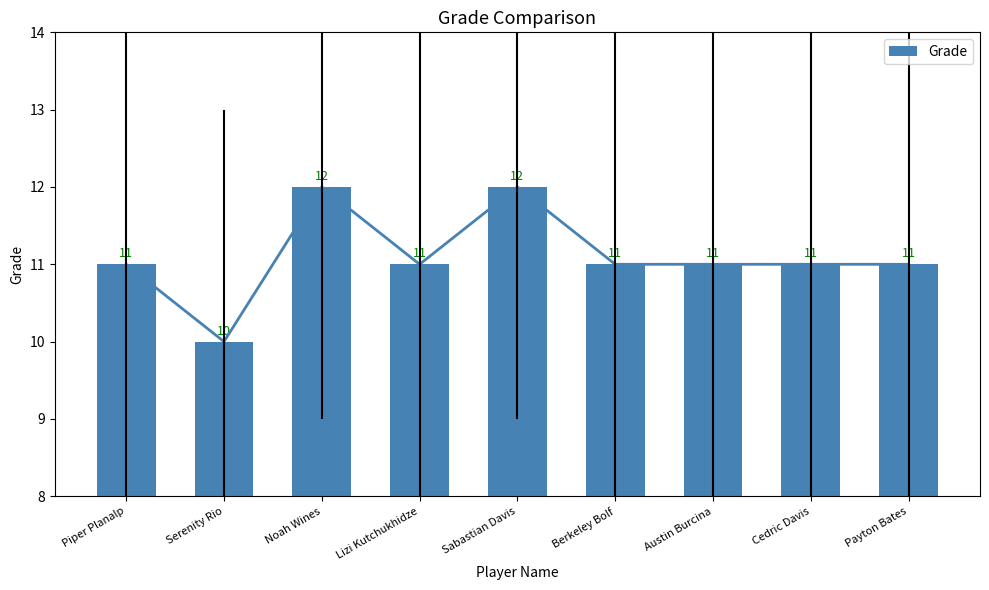

How many values are between 11 and 12?

8